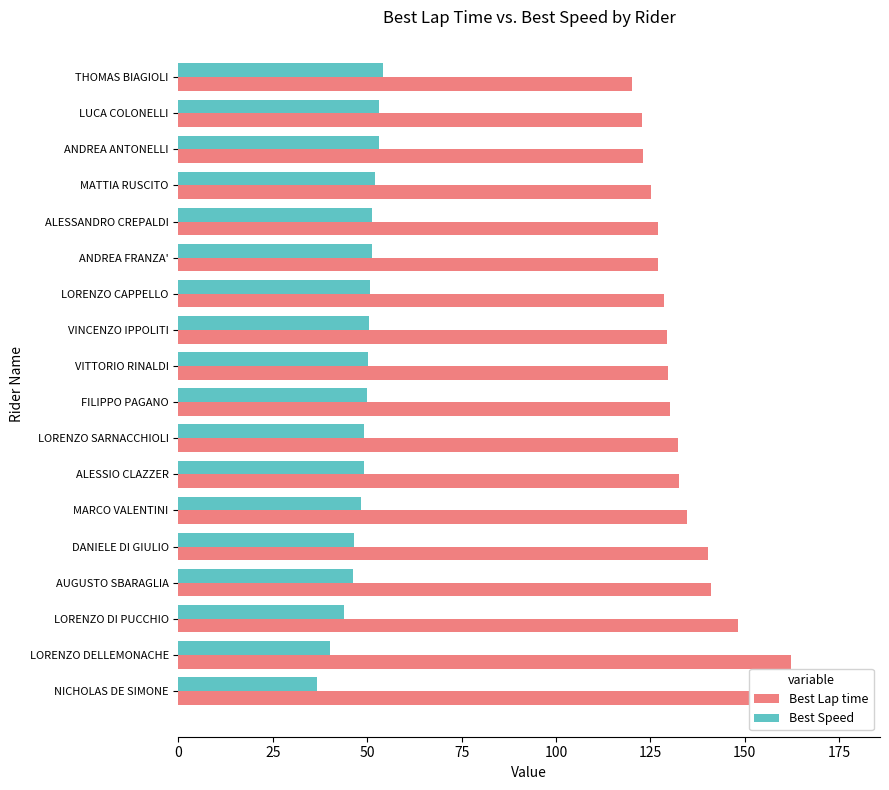

Which series changed the most between LUCA COLONELLI and ALESSIO CLAZZER?

Best Lap time